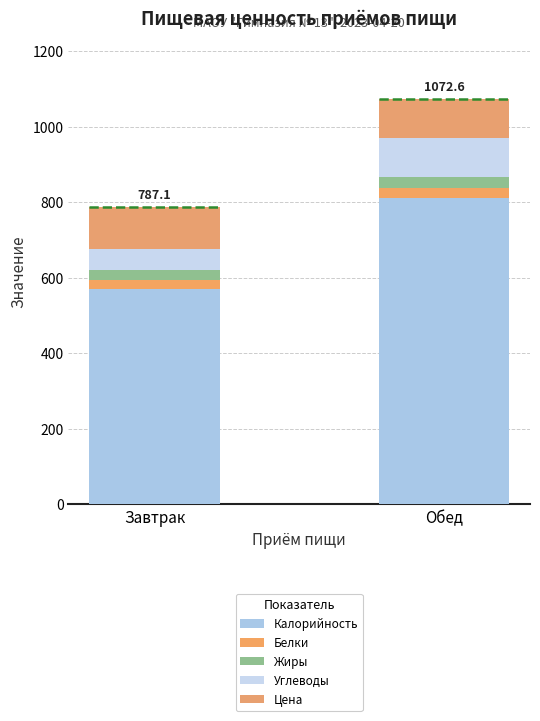

What is the highest value of the Калорийность series?

811.9